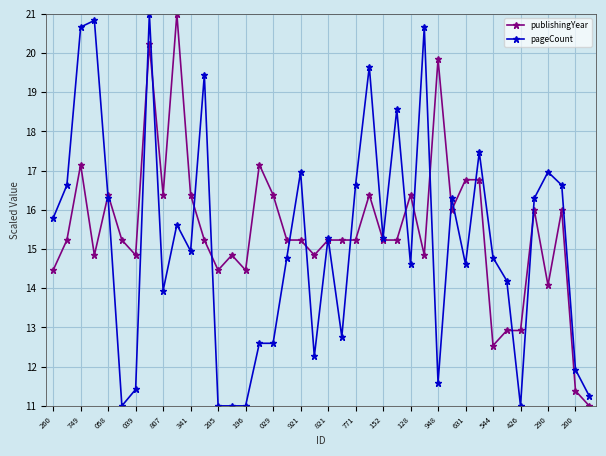

How many distinct data groups are displayed?

2